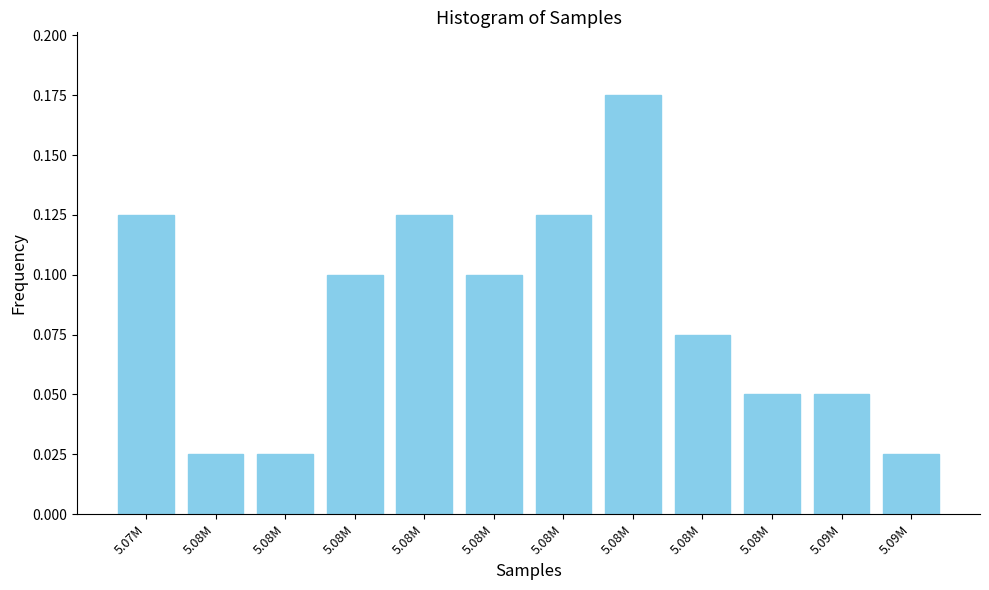

How many series are shown in this chart?

1